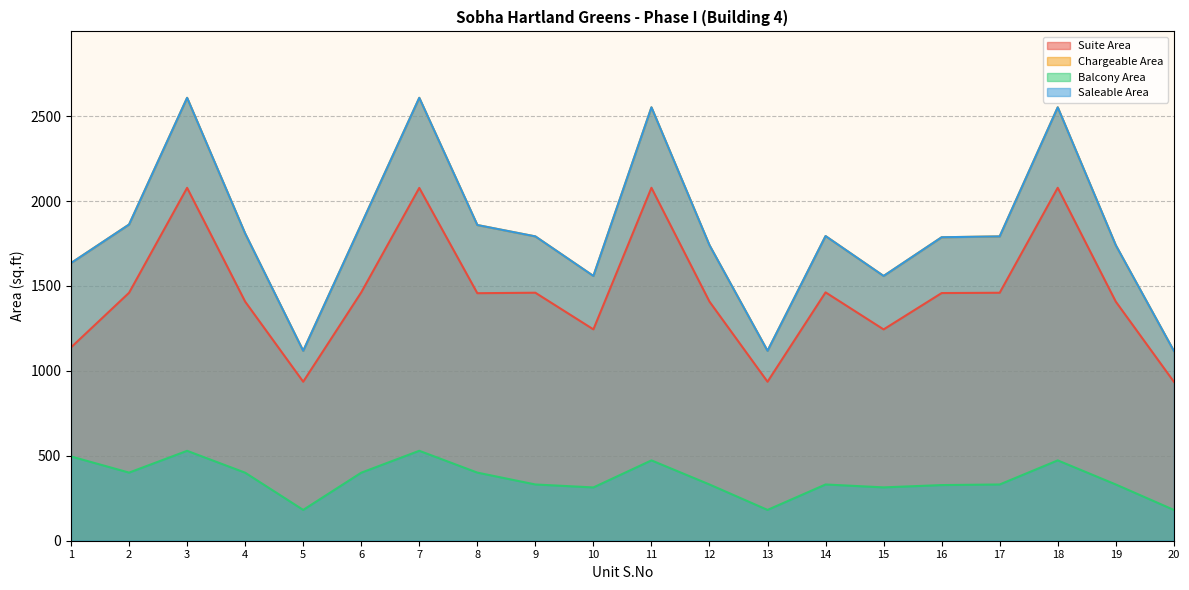

How many data points does each series have?

20